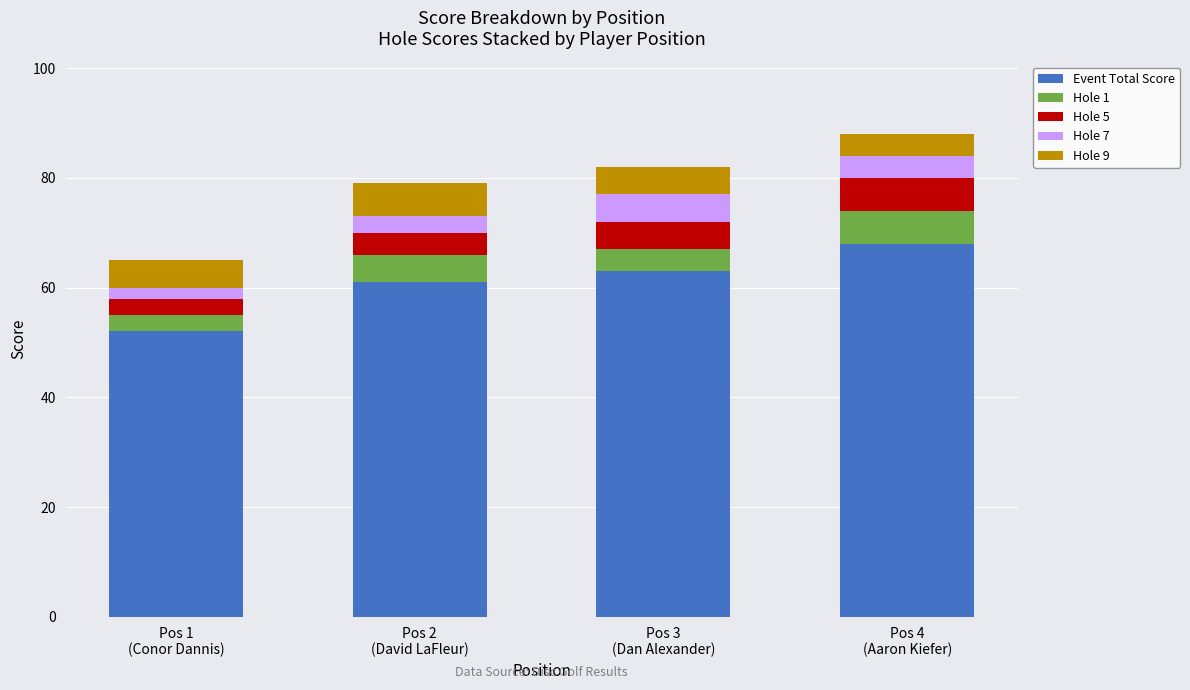

What is the difference between the maximum and minimum values in the Event Total Score series?

16